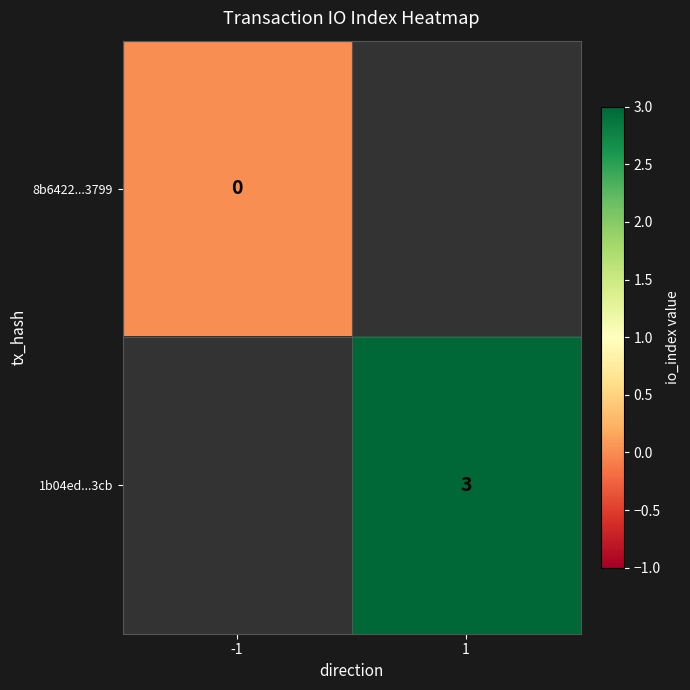

Which label corresponds to the smallest value in the chart?

-1